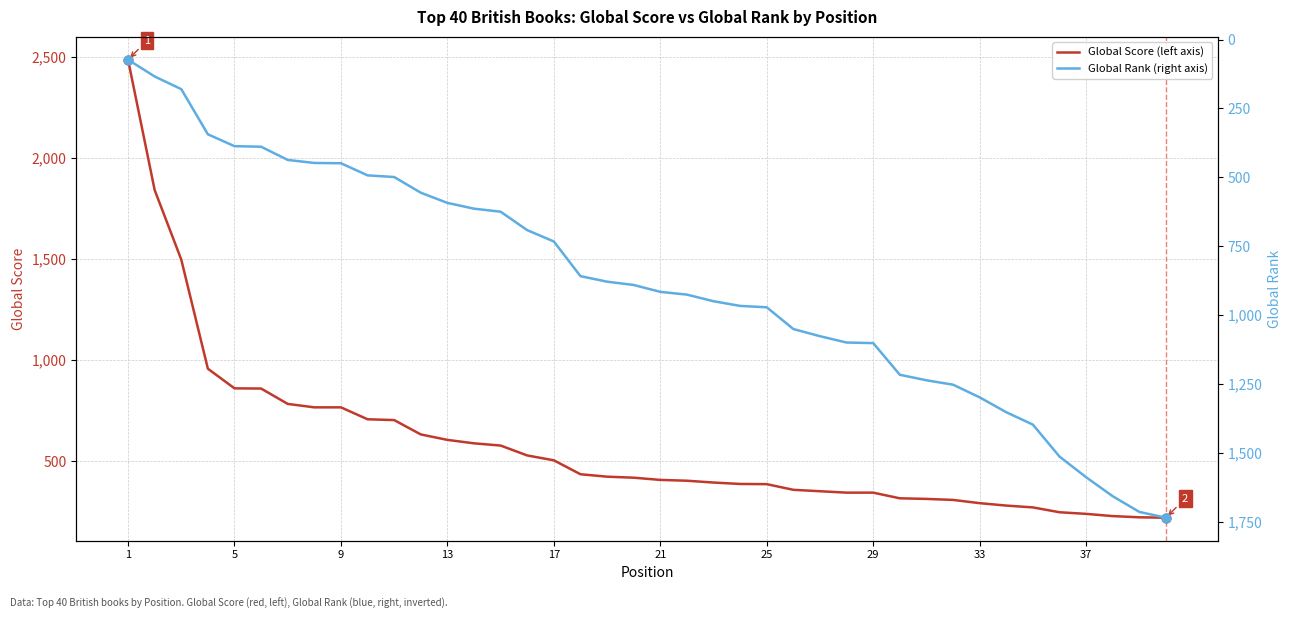

What are all the series names shown in the legend?

Global Score (left axis), Global Rank (right axis)